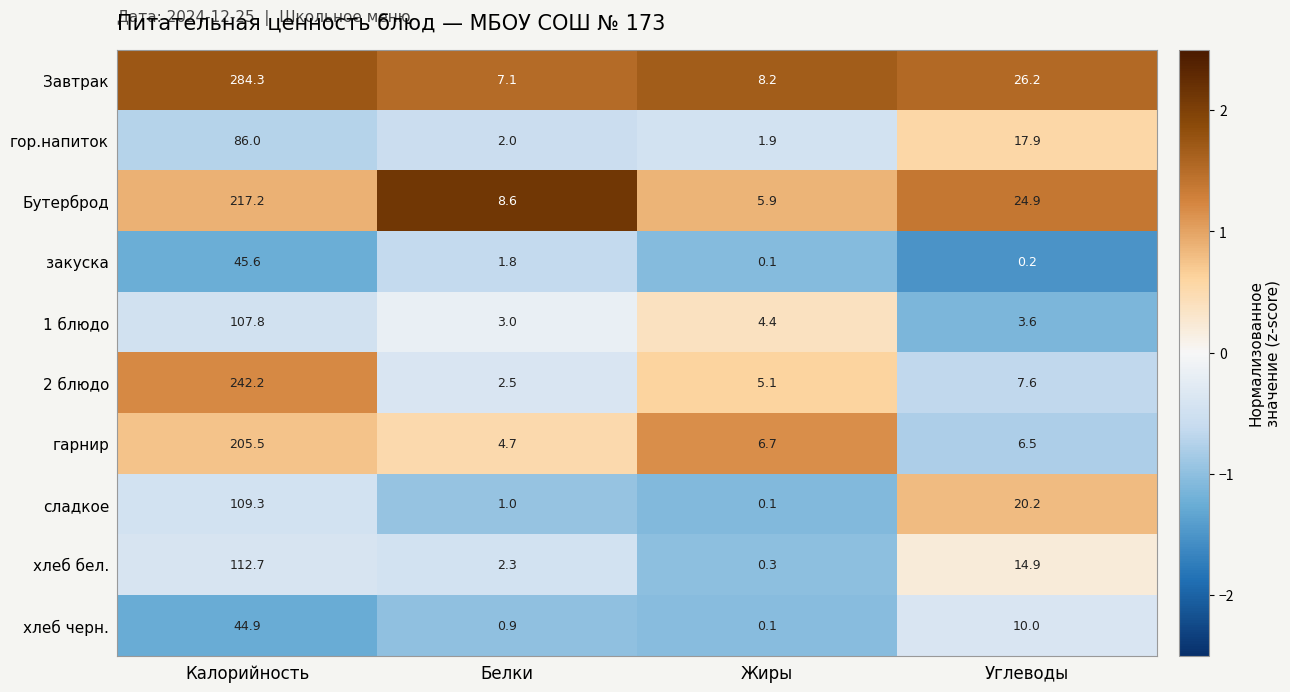

Read the Бутерброд value at Углеводы.

24.9